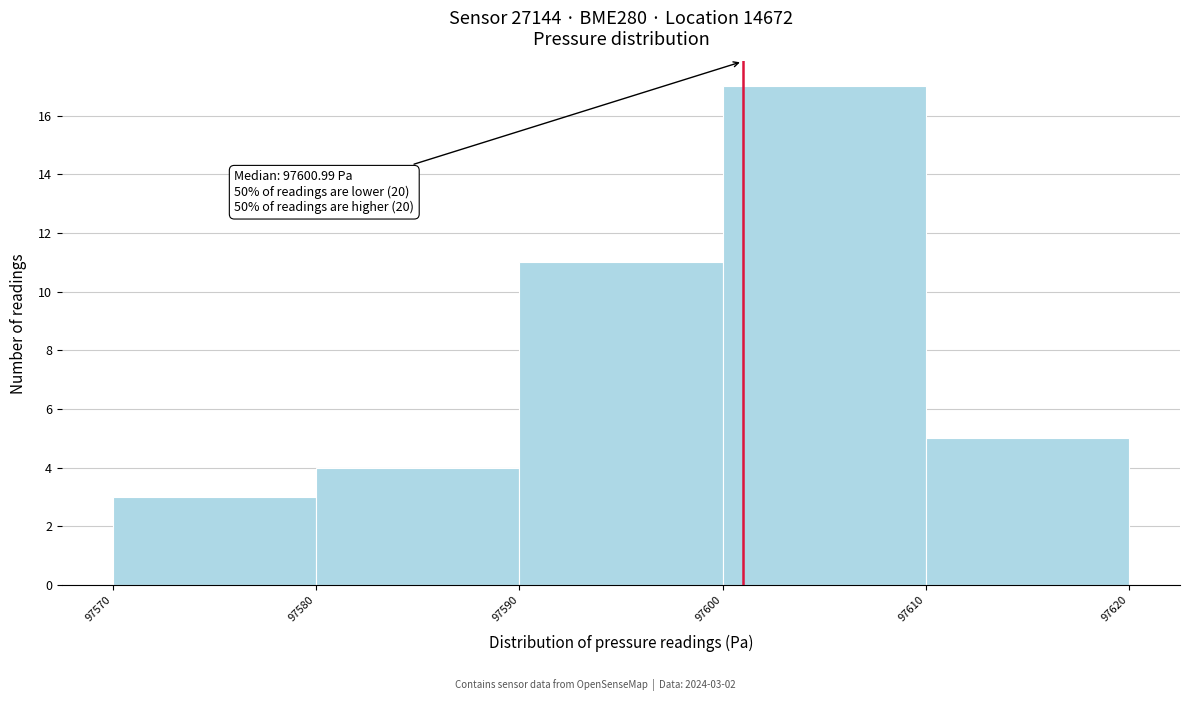

Which range on the x-axis has the tallest bar?

97600 to 97610